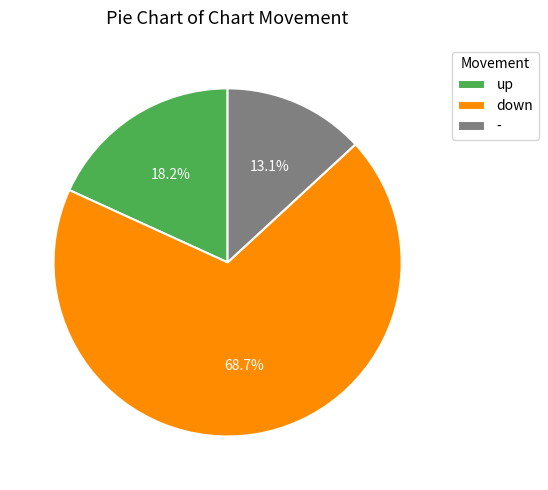

To the nearest percent, what percentage of the pie is -?

13%